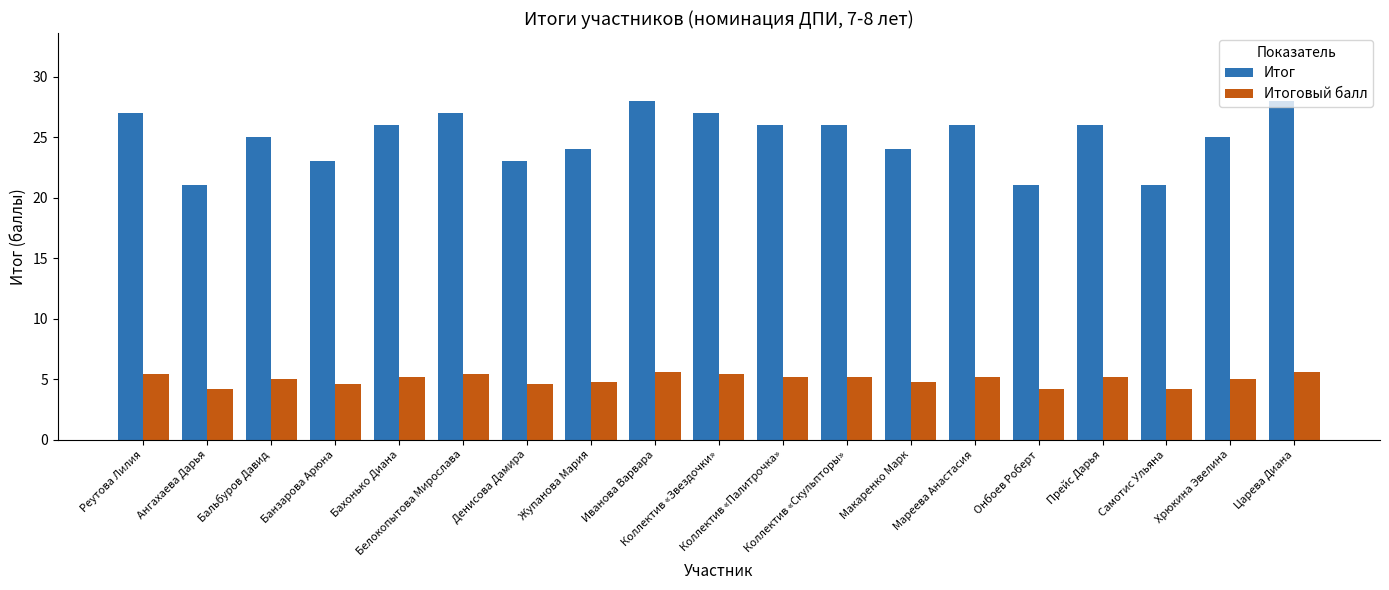

What is the greatest value displayed?

28.0